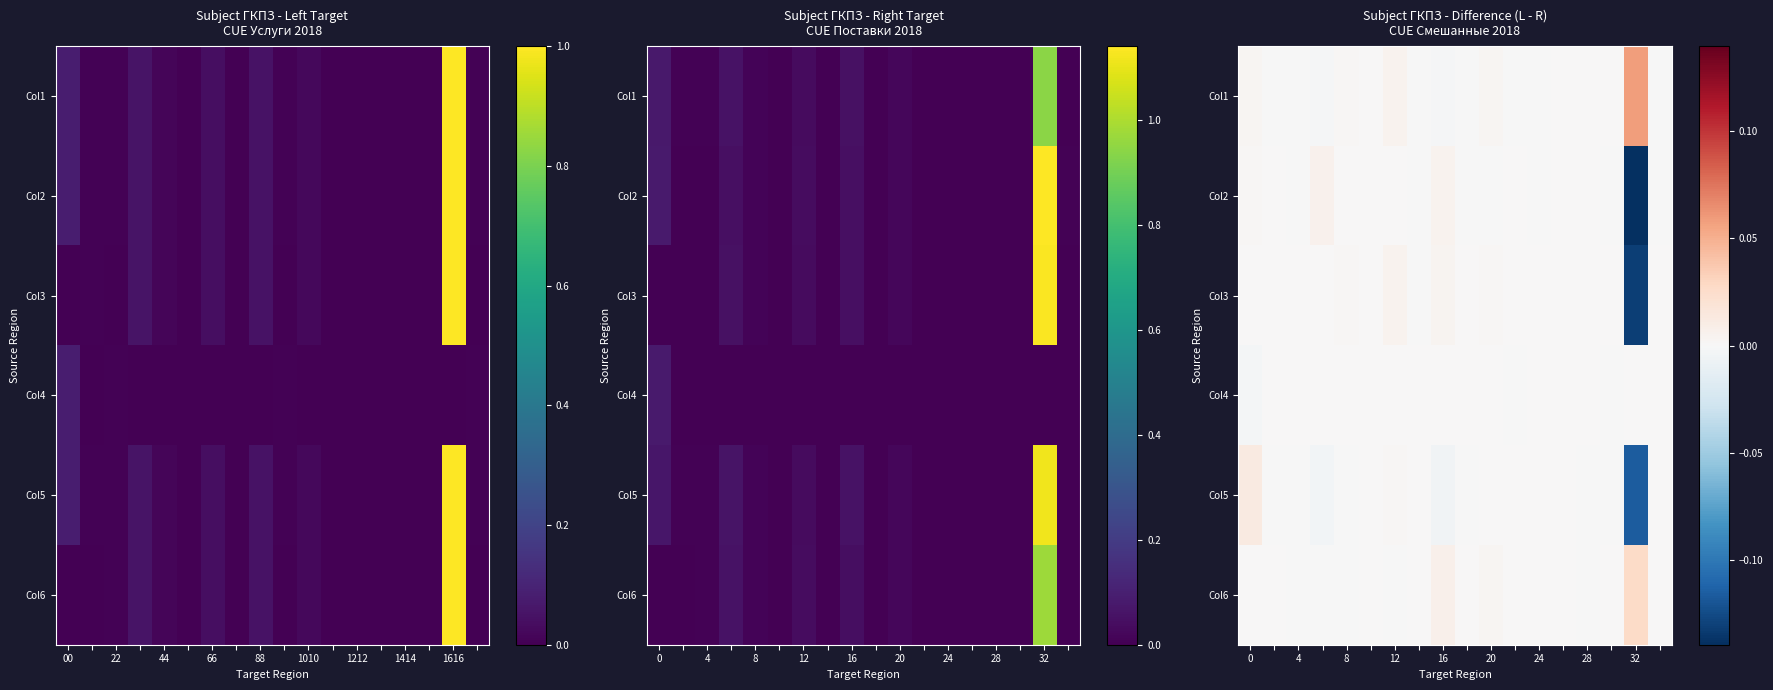

Rank the series by their maximum value, from lowest to highest.

Col4, Col3, Col2, Col5, Col6, Col1